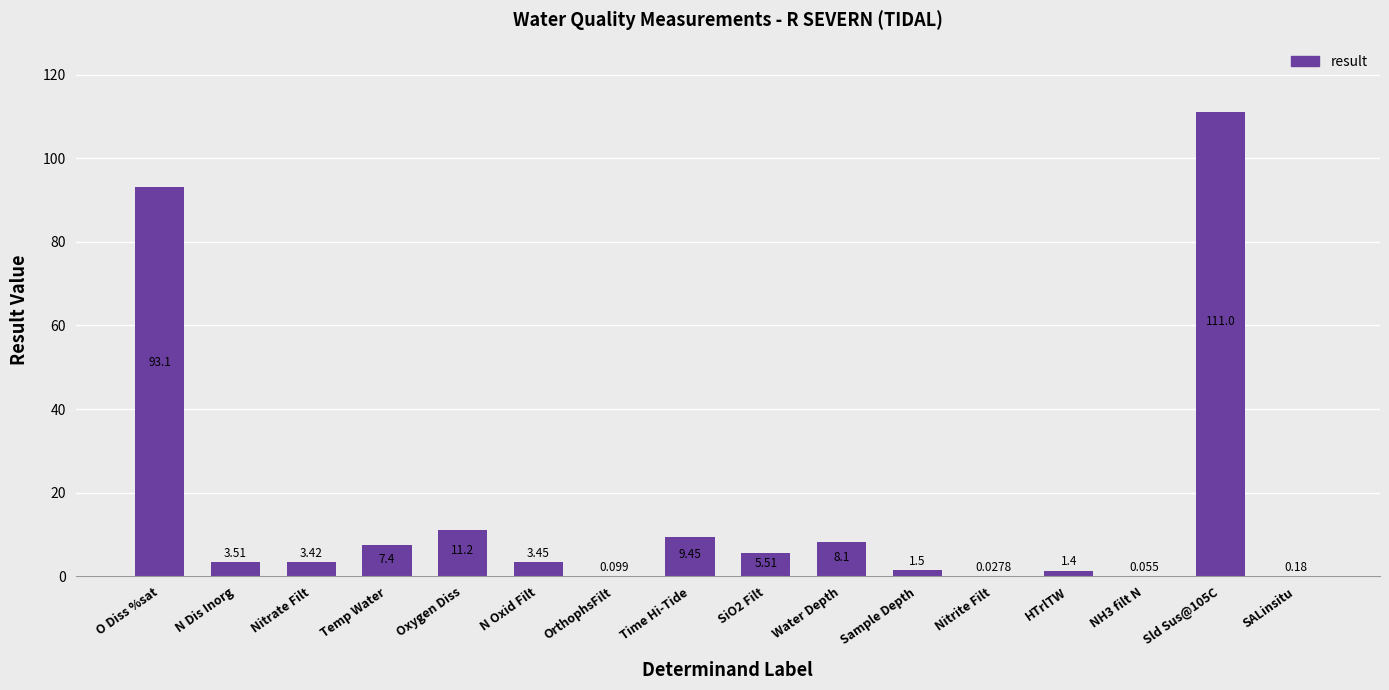

The chart shows a value of 7.4 at Temp Water. True or false?

True